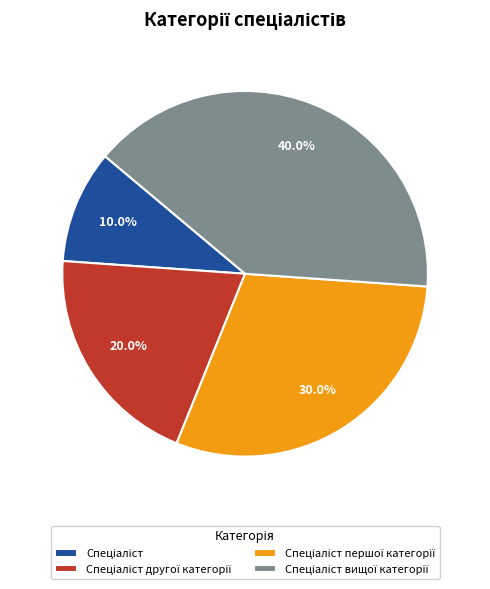

Is there any slice that represents more than half of the pie?

No